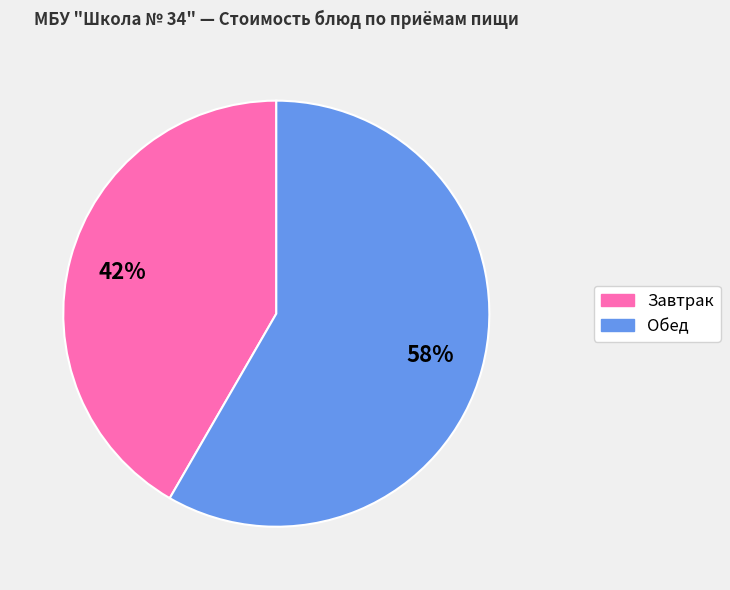

Is there any slice that represents more than half of the pie?

Yes